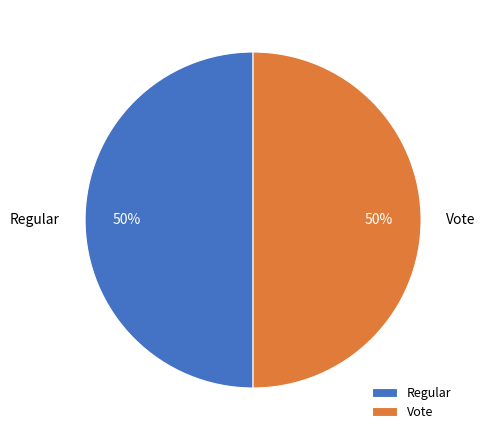

True or false: Regular accounts for 50% of the total.

True